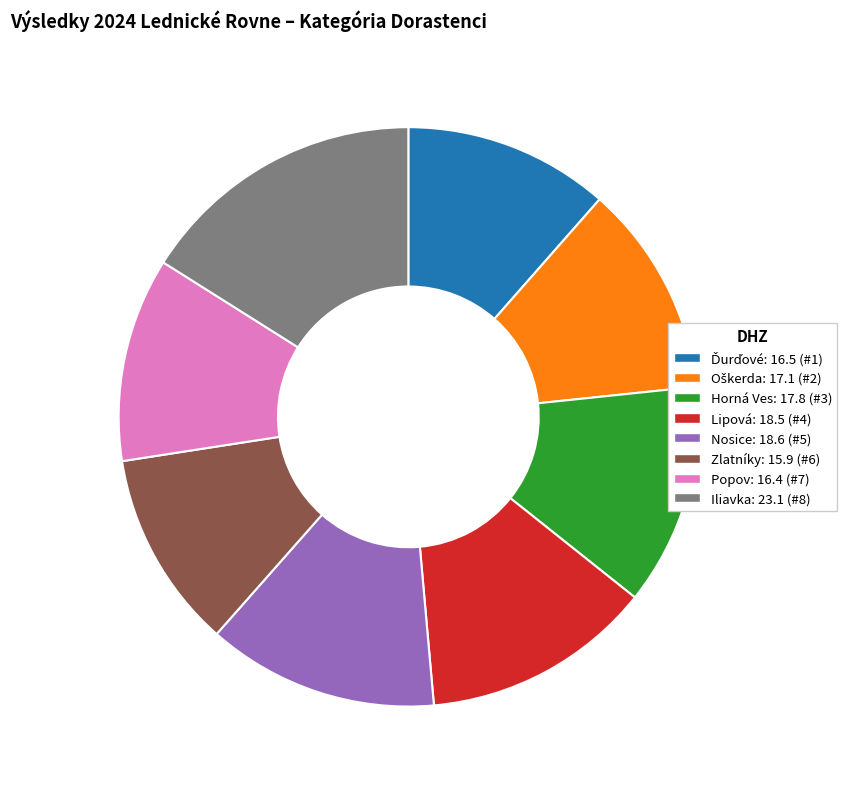

The Lipová slice represents 13% of the pie. True or false?

True